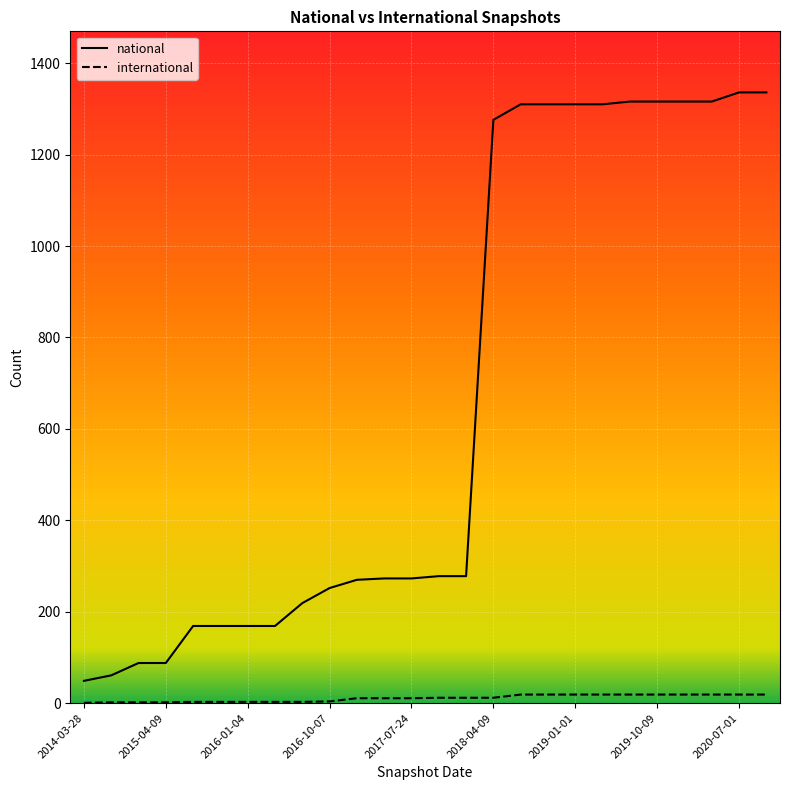

True or false: national has a value of 1316 at 2019-10-09.

True